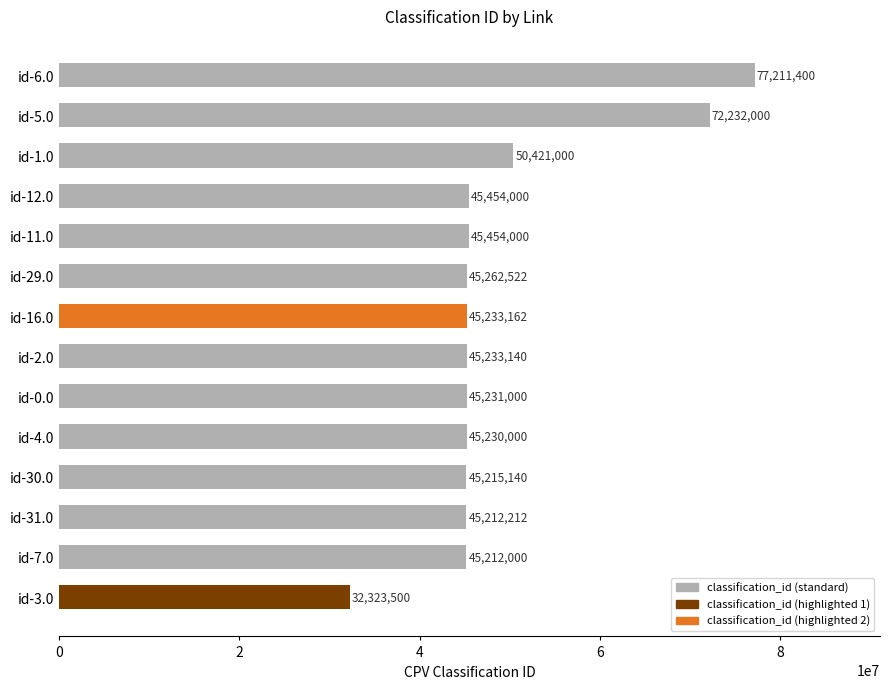

At which label is the value closest to 54767450?

id-1.0